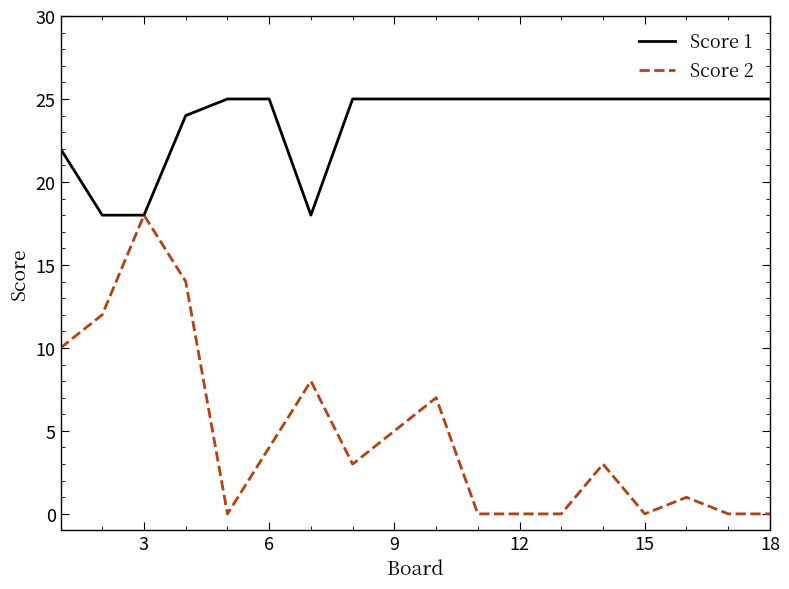

Reading left to right, what are all the values shown in this chart?

Score 1: 22	18	18	24	25	25	18	25	25	25	25	25	25	25	25	25	25	25
Score 2: 10	12	18	14	0	4	8	3	5	7	0	0	0	3	0	1	0	0